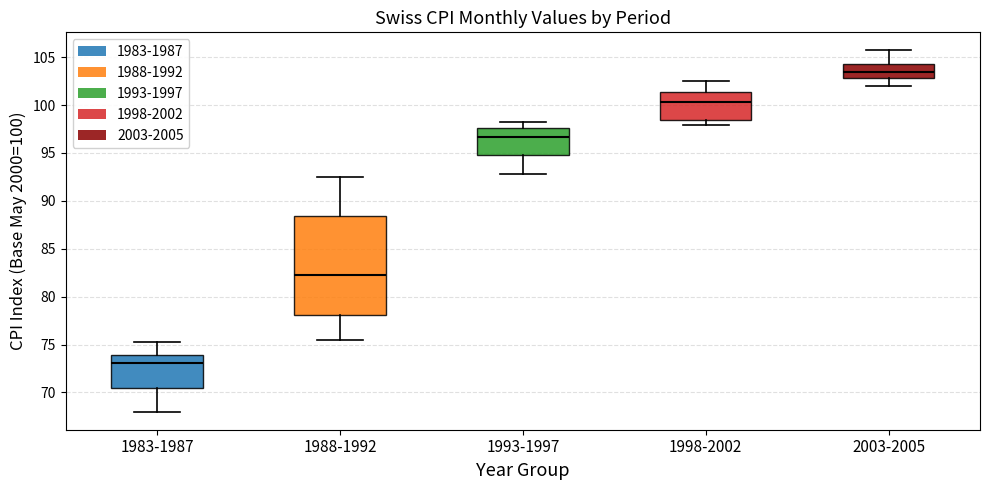

Reading left to right, transcribe this box plot: for each box, give where its median line is, the range the box spans, and where its two whiskers end, as read against the y-axis. The values are not printed on the chart, so give them approximately, as read against the axis.

1983-1987: median 73.0, box 70.5 to 74.0, whiskers 68.0 to 75.5
1988-1992: median 82.5, box 78.0 to 88.5, whiskers 75.5 to 92.5
1993-1997: median 96.5, box 95.0 to 97.5, whiskers 93.0 to 98.0
1998-2002: median 100.5, box 98.5 to 101.5, whiskers 98.0 to 102.5
2003-2005: median 103.5, box 103.0 to 104.5, whiskers 102.0 to 105.5